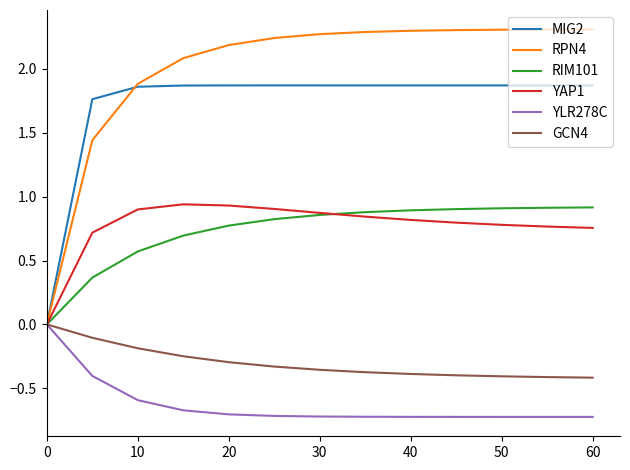

Which series has the widest spread of values?

RPN4